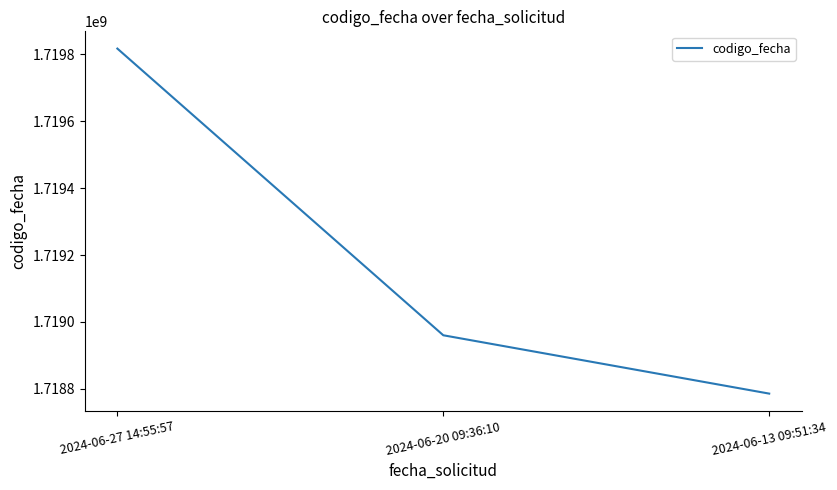

Rank the categories by value from highest to lowest.

2024-06-27 14:55:57, 2024-06-20 09:36:10, 2024-06-13 09:51:34